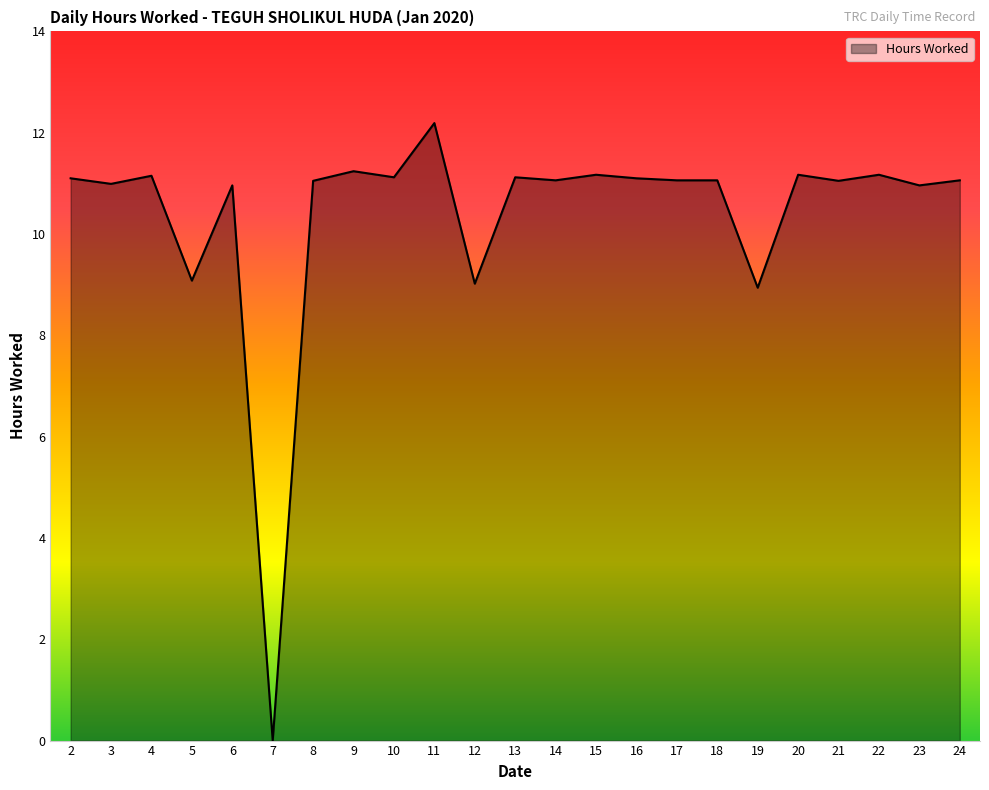

What is the difference between the values at 7 and 16?

11.1